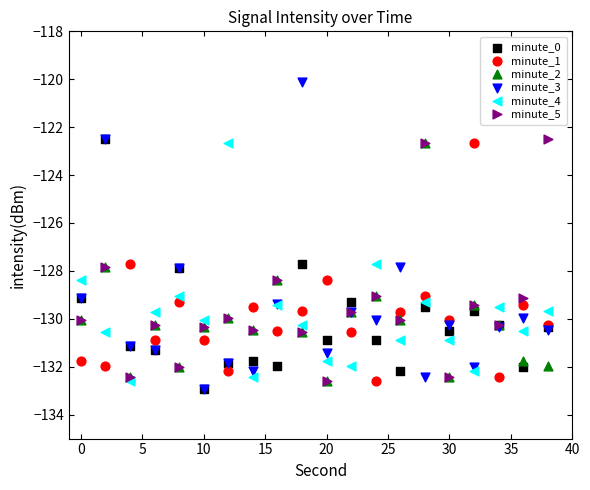

What are all the series names shown in the legend?

minute_0, minute_1, minute_2, minute_3, minute_4, minute_5